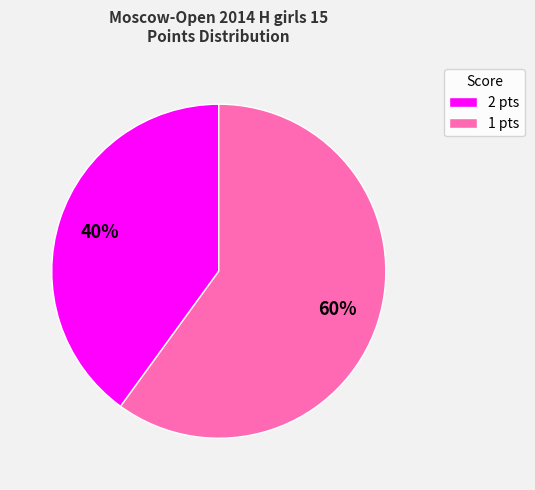

Do 2 pts and 1 pts together represent more than half of the pie?

Yes